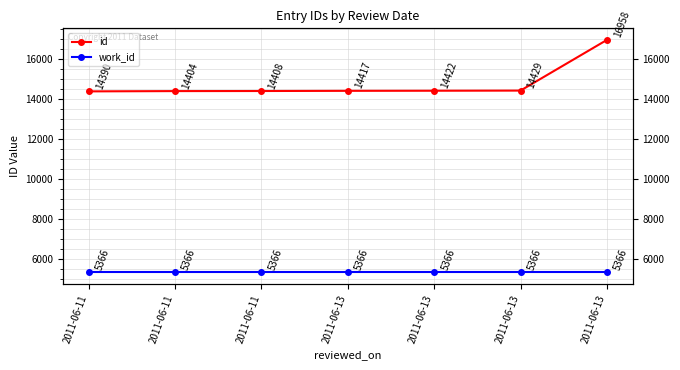

Reading left to right, list all the values displayed in this chart.

id: 14390	14404	14408	14417	14422	14429	16958
work_id: 5366	5366	5366	5366	5366	5366	5366